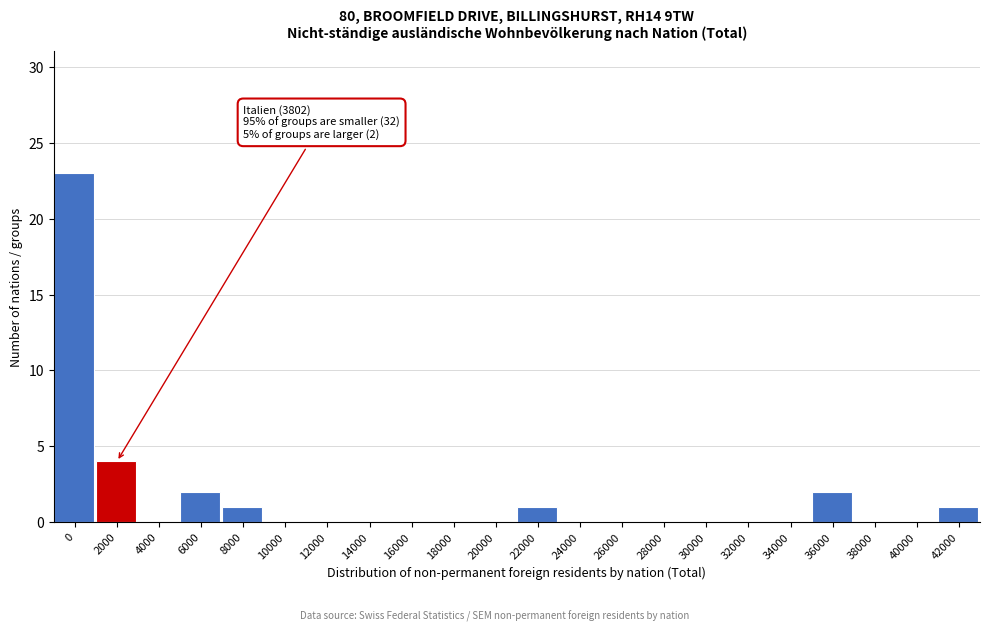

Reading left to right, what are all the values shown in this chart?

0=23	2000=4	4000=0	6000=2	8000=1	10000=0	12000=0	14000=0	16000=0	18000=0	20000=0	22000=1	24000=0	26000=0	28000=0	30000=0	32000=0	34000=0	36000=2	38000=0	40000=0	42000=1